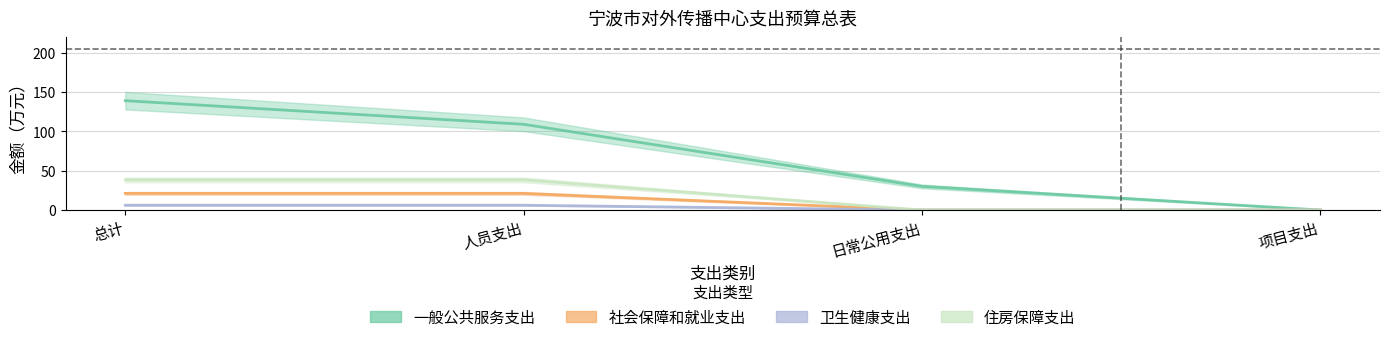

True or false: 住房保障支出 and 一般公共服务支出 cross at least once.

False